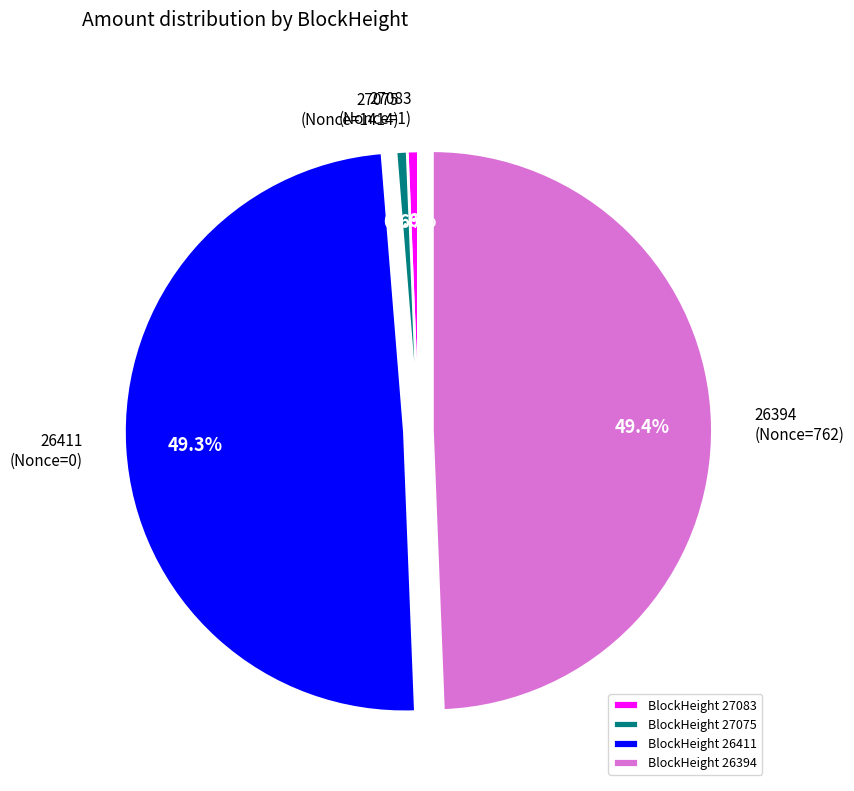

Is there a majority slice in this chart?

No